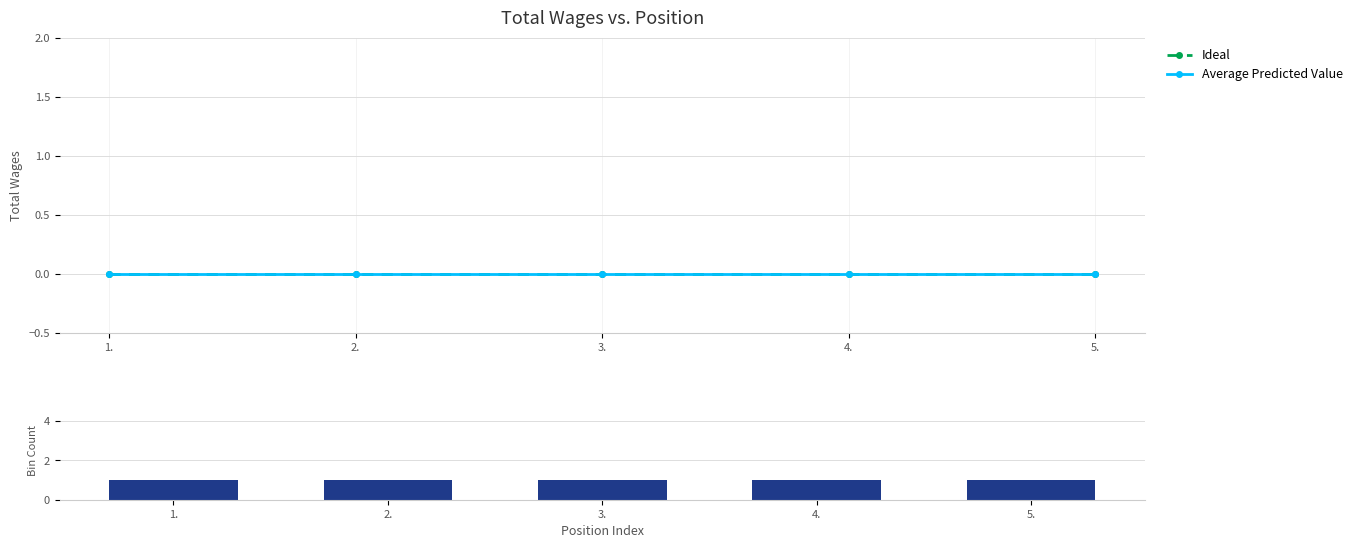

Reading left to right, what are all the values shown in this chart?

Ideal: 1.=0	2.=0	3.=0	4.=0	5.=0
Average Predicted Value: 1.=0	2.=0	3.=0	4.=0	5.=0
Bin Count: 1.=1	2.=1	3.=1	4.=1	5.=1